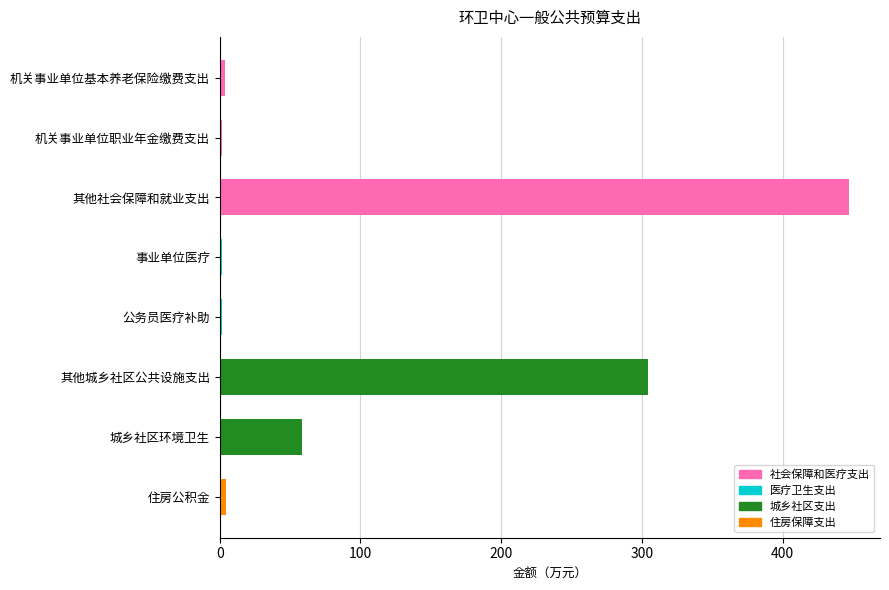

How many values exceed 4?

4